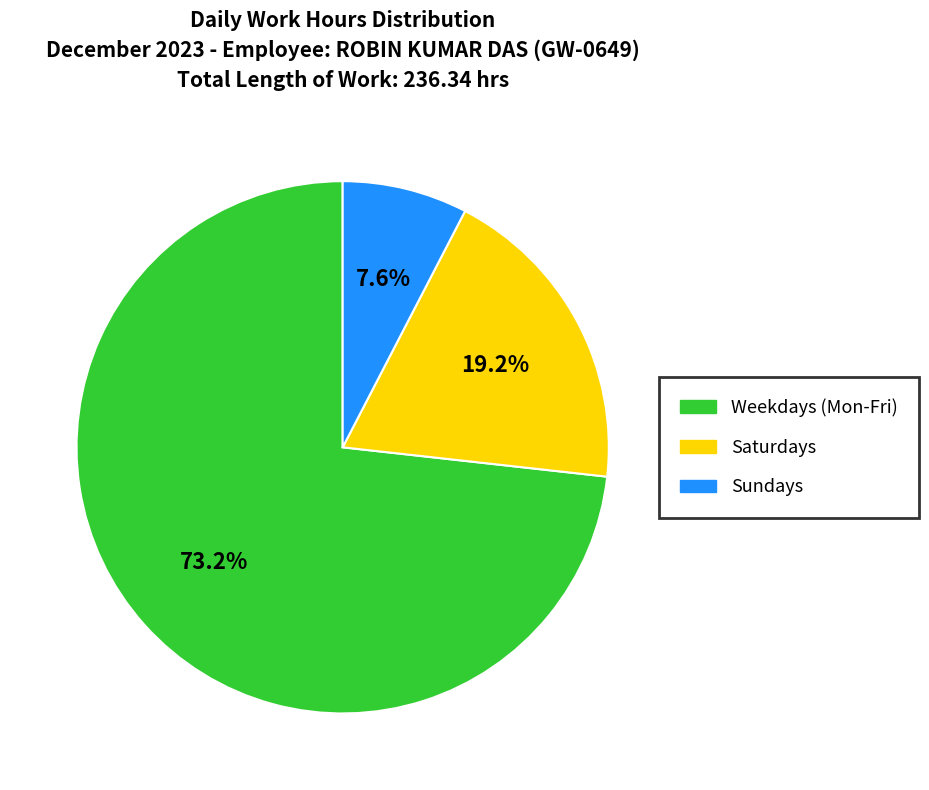

How many slices are in this pie chart?

3